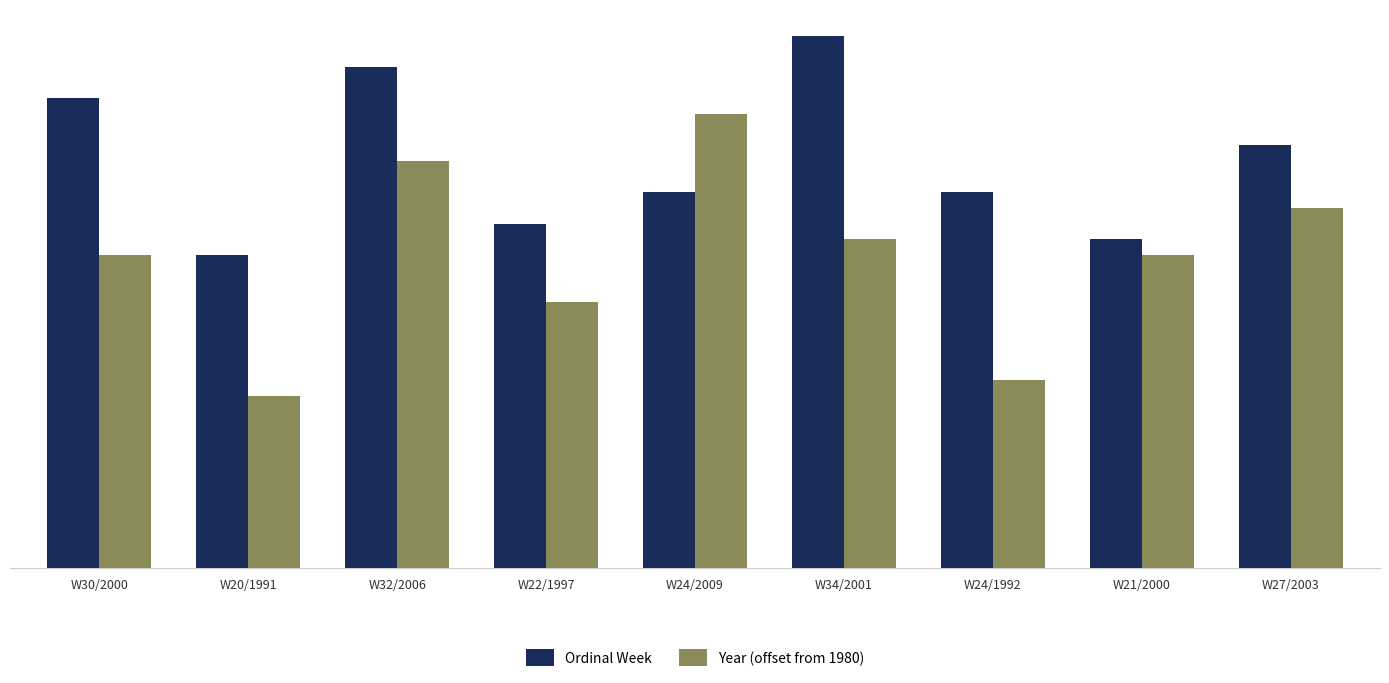

True or false: Year (offset from 1980) has a value of 17 at W22/1997.

True